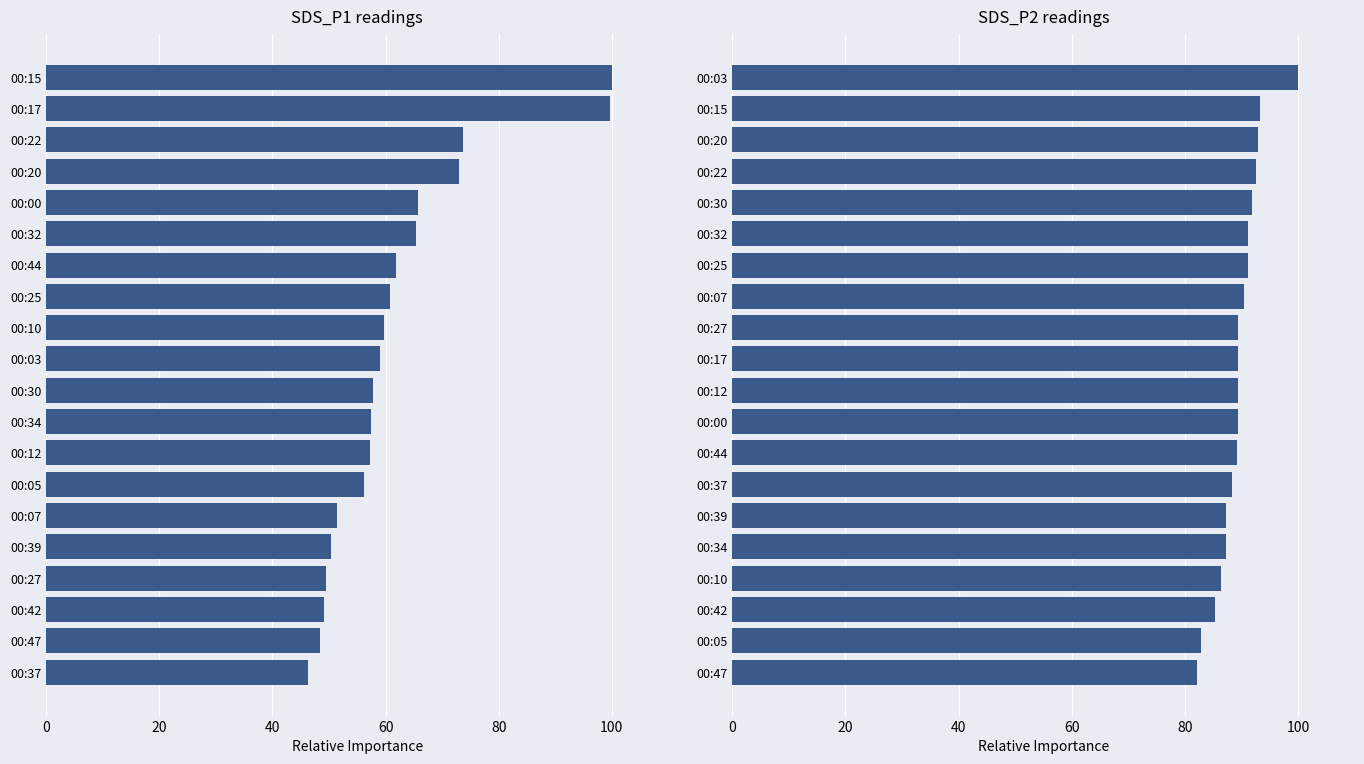

How many data points in SDS_P2 are less than 89?

7